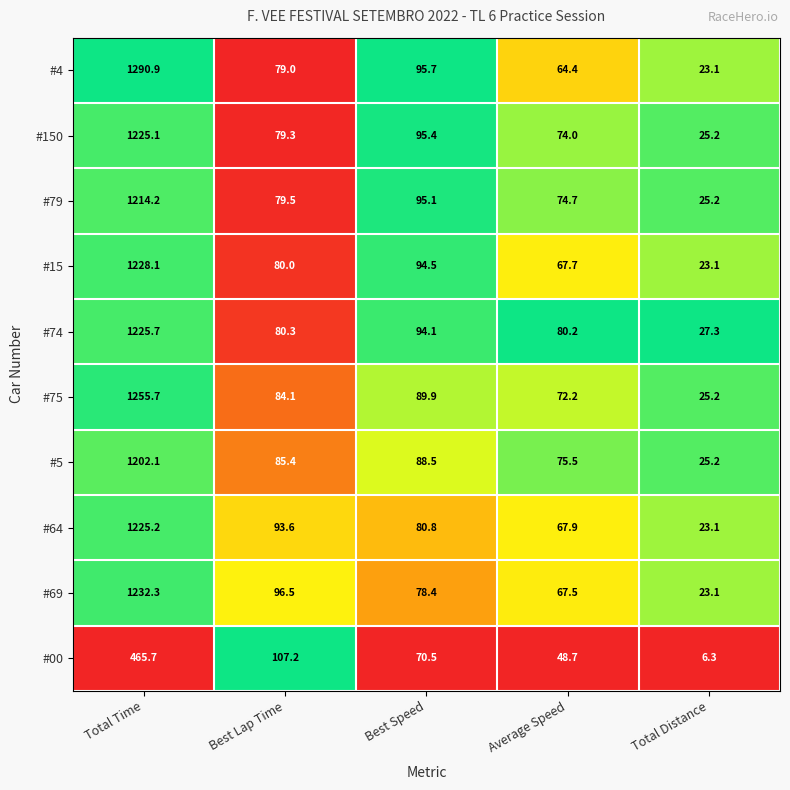

Which label corresponds to the smallest value in the chart?

Total Distance